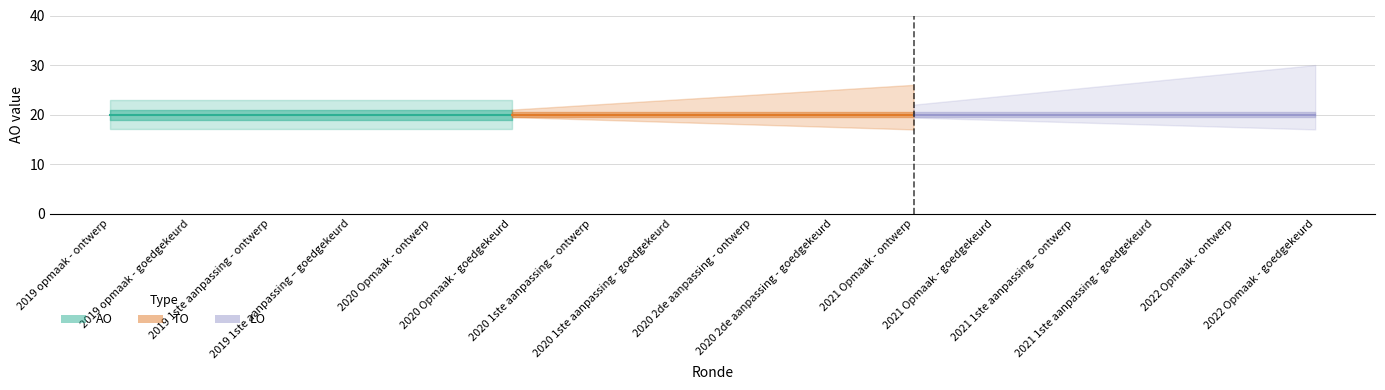

True or false: TO and LO intersect in this chart.

False